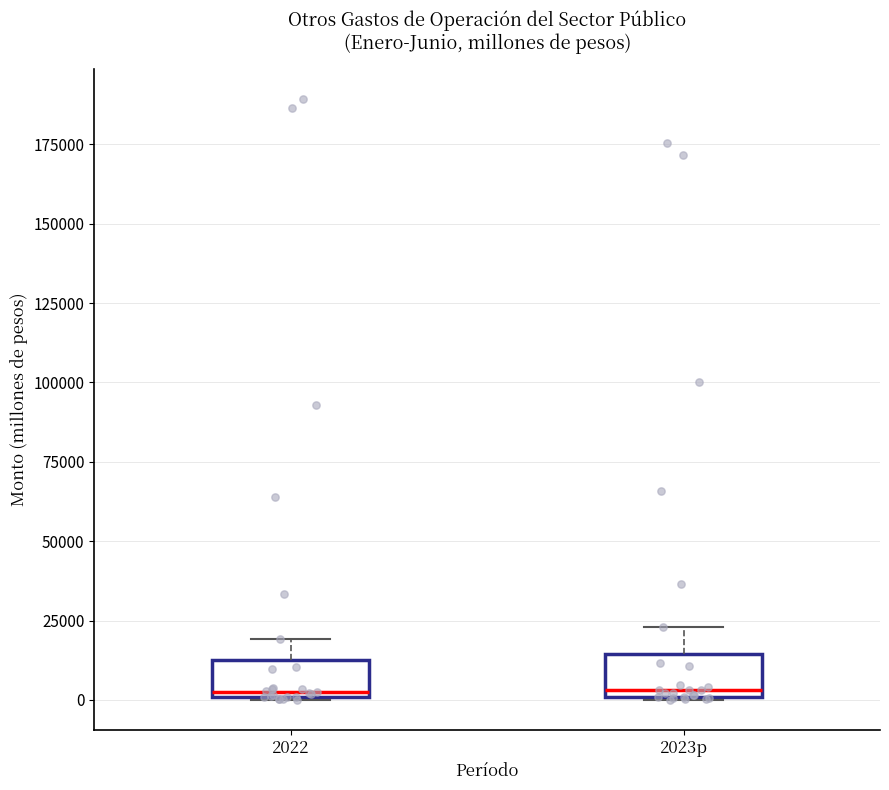

Reading left to right, read every box against the y-axis: the position of its median line, the range the box covers, and the ends of its whiskers. The values are not printed on the chart, so give them approximately, as read against the axis.

2022: median 5000, box 0 to 15000, whiskers 0 to 20000
2023p: median 5000, box 0 to 15000, whiskers 0 to 25000